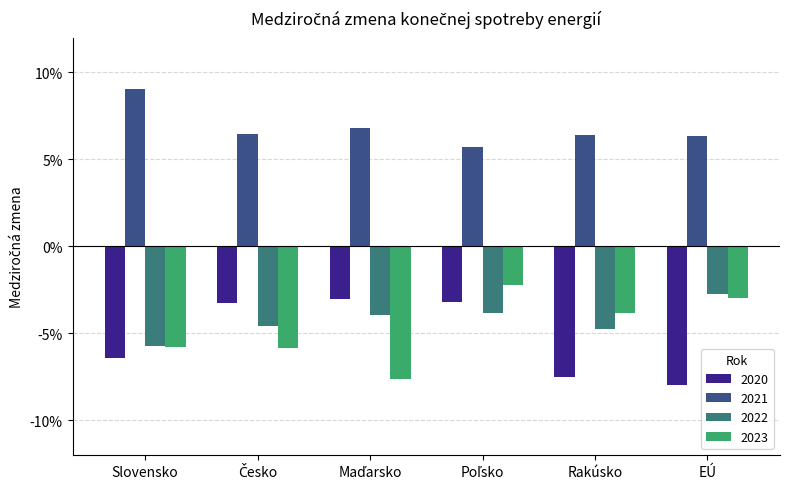

Is the value of 2023 at Rakúsko greater than the value of 2021 at EÚ?

No